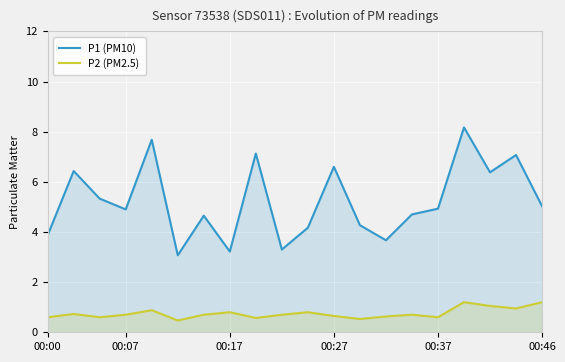

Rank the series at 00:17 from highest to lowest value.

P1 (PM10), P2 (PM2.5)